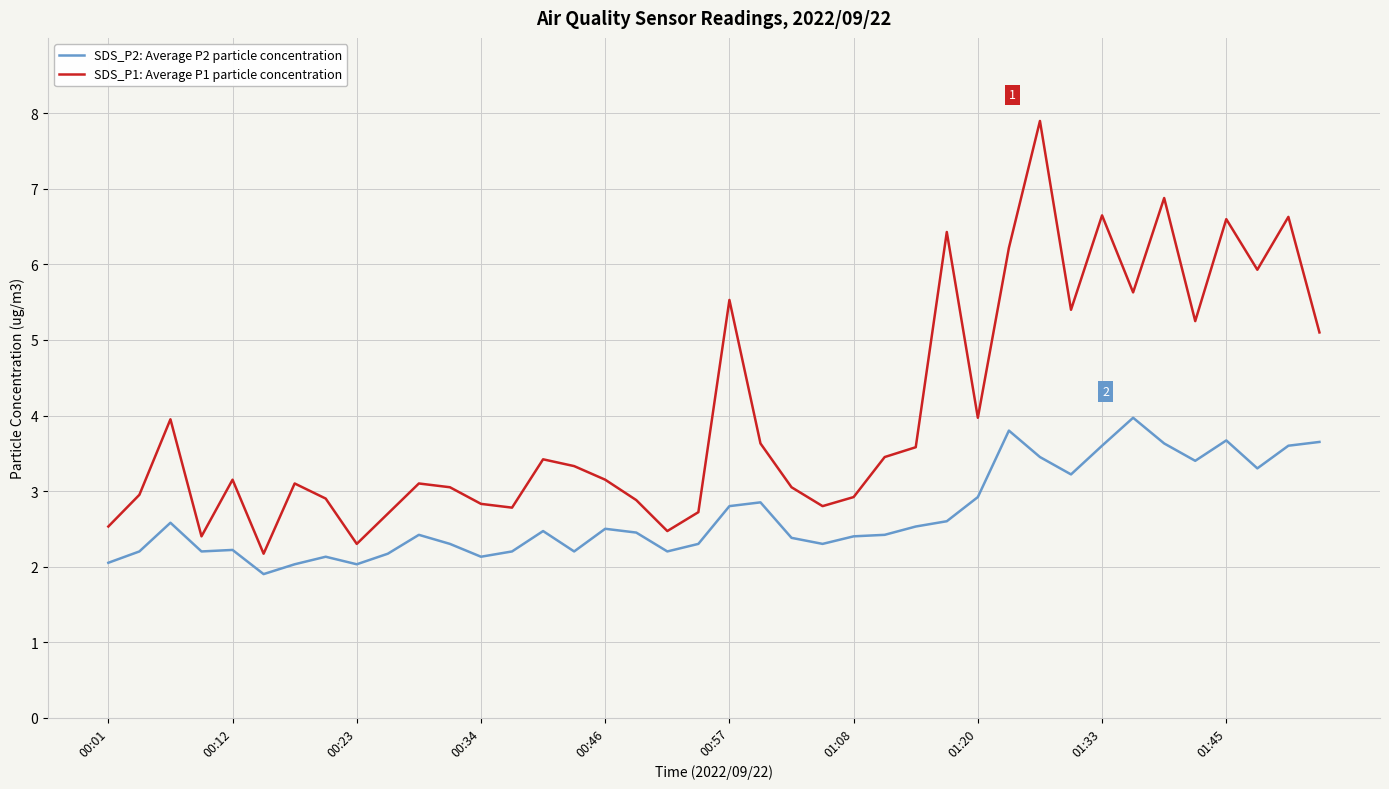

True or false: SDS_P2: Average P2 particle concentration and SDS_P1: Average P1 particle concentration cross at least once.

False